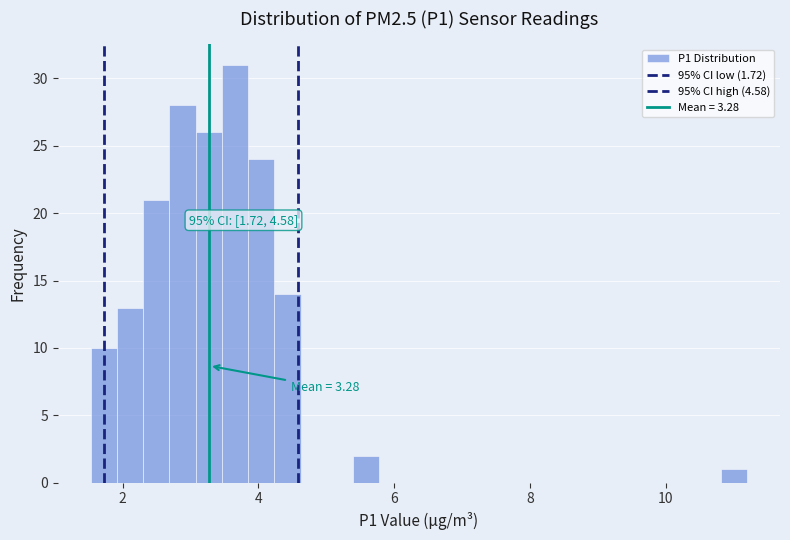

Read against the x-axis, roughly where is the centre of the tallest bar?

3.6